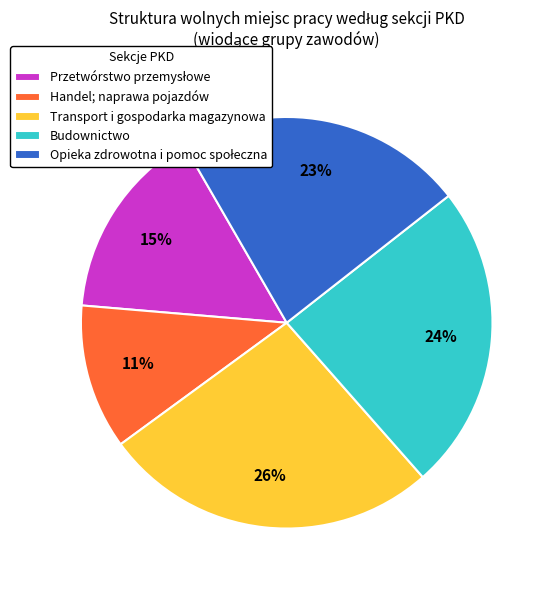

What percentage is the Transport i gospodarka magazynowa slice, to the nearest percent?

26%